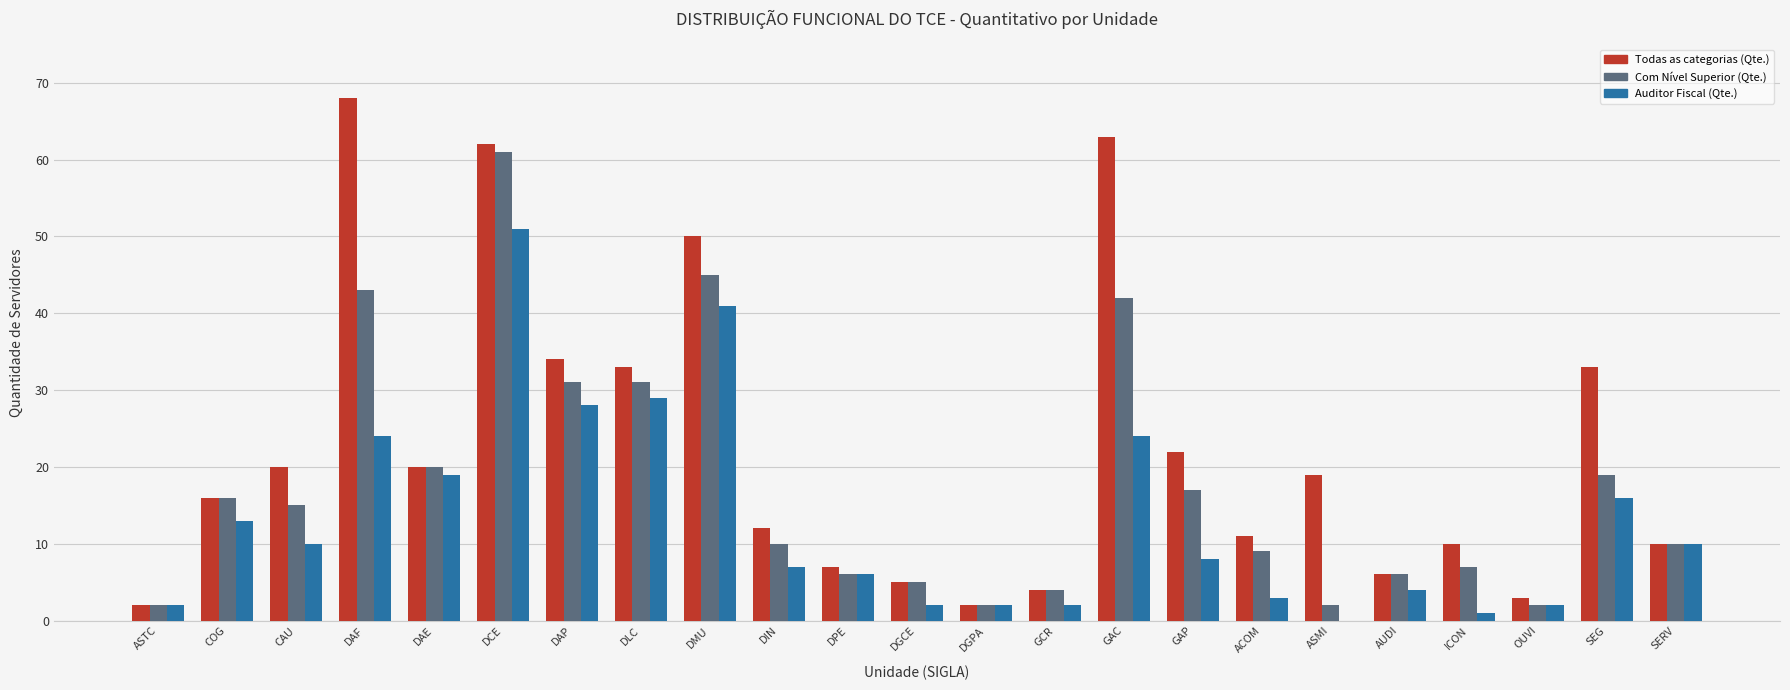

Read the Com Nível Superior (Qte.) value at COG.

16